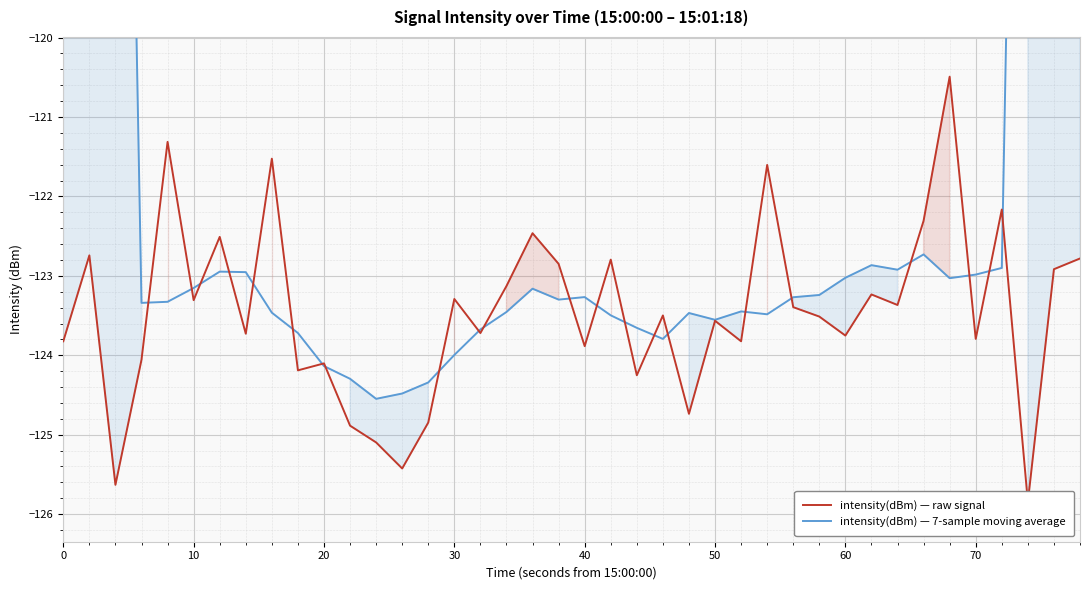

Does the chart display data point markers on the line(s)?

No